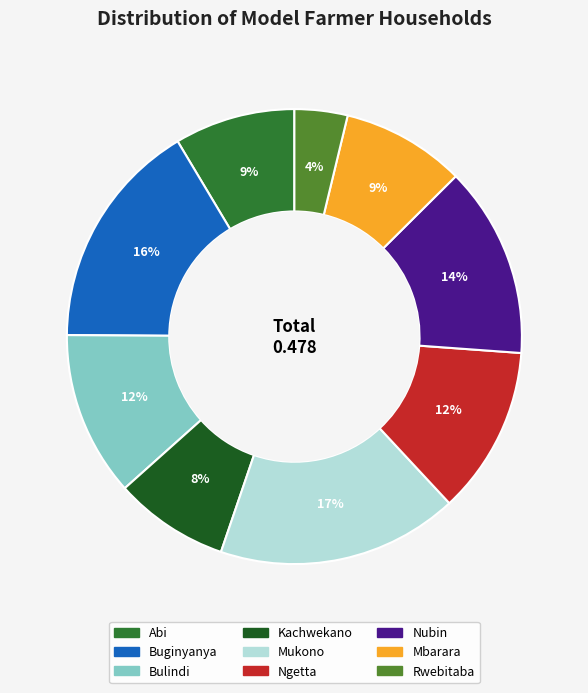

Is the sum of Buginyanya and Kachwekano greater than half?

No